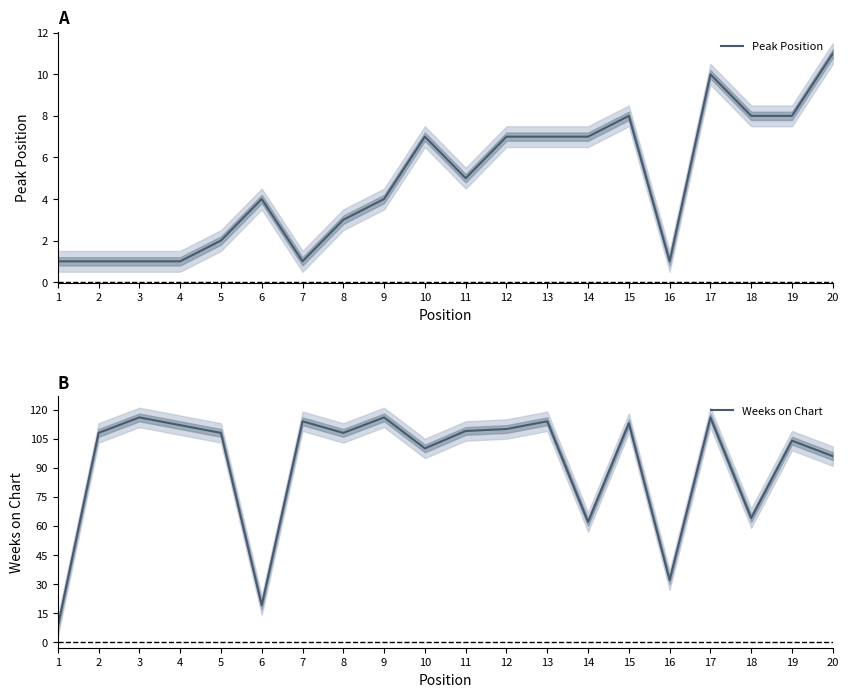

What are all the series names shown in the legend?

Peak Position, Weeks on Chart